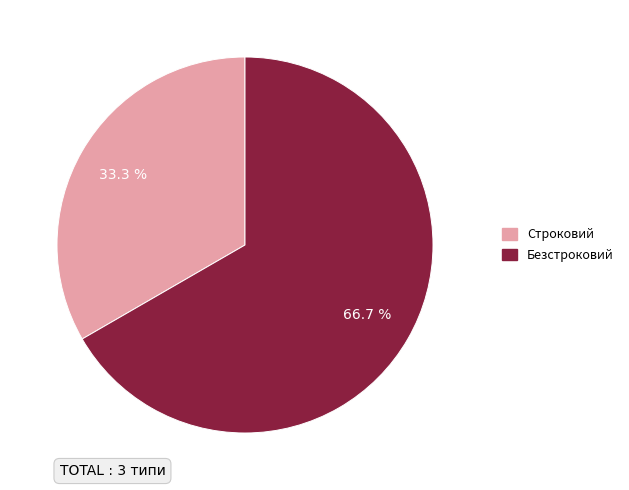

Which slice represents more than half of the pie?

Безстроковий